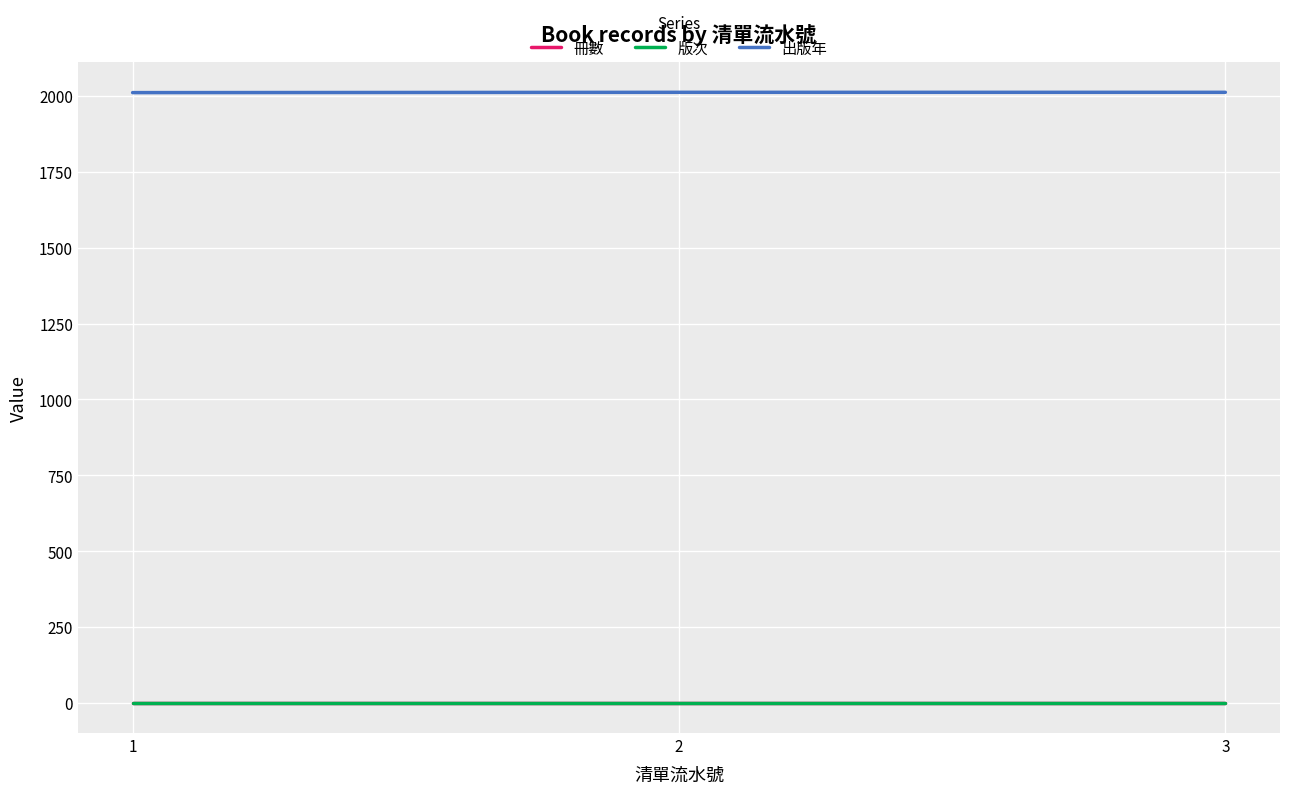

Which label corresponds to the largest value in the chart?

2